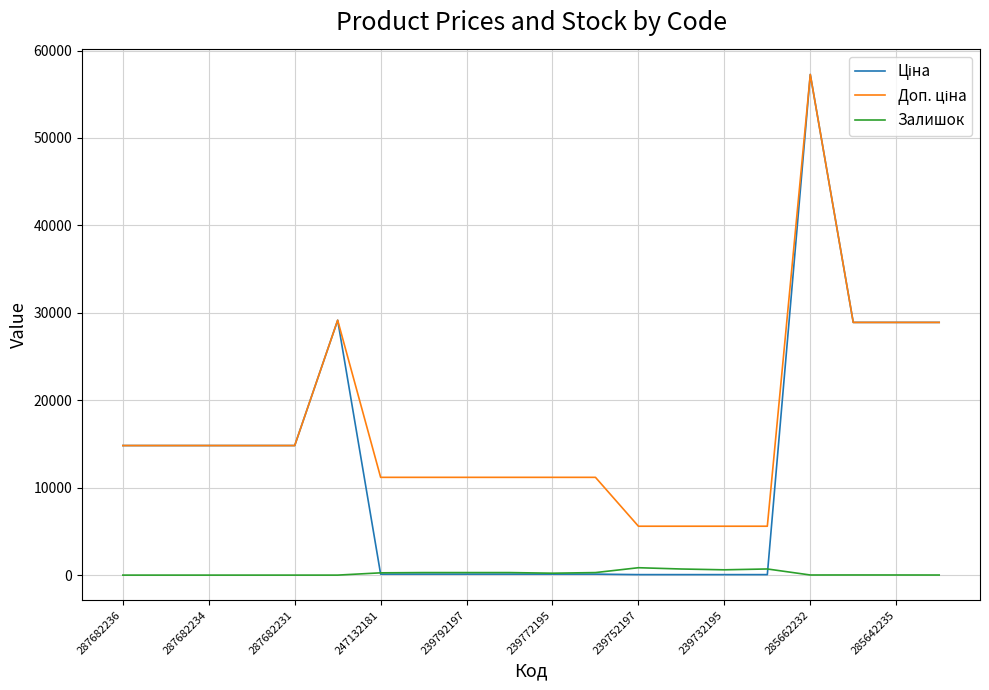

What is the maximum value shown in the chart?

57258.0